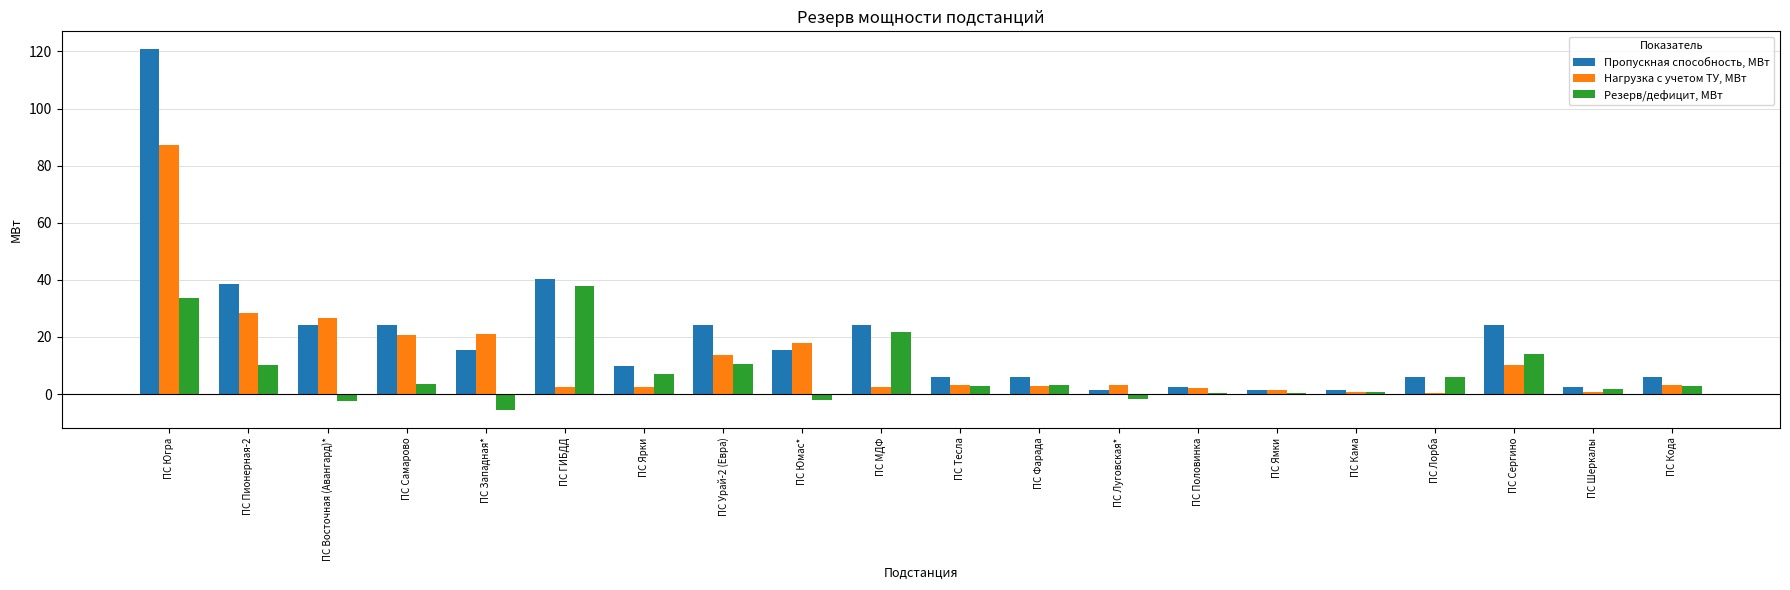

How many data points does each series have?

20